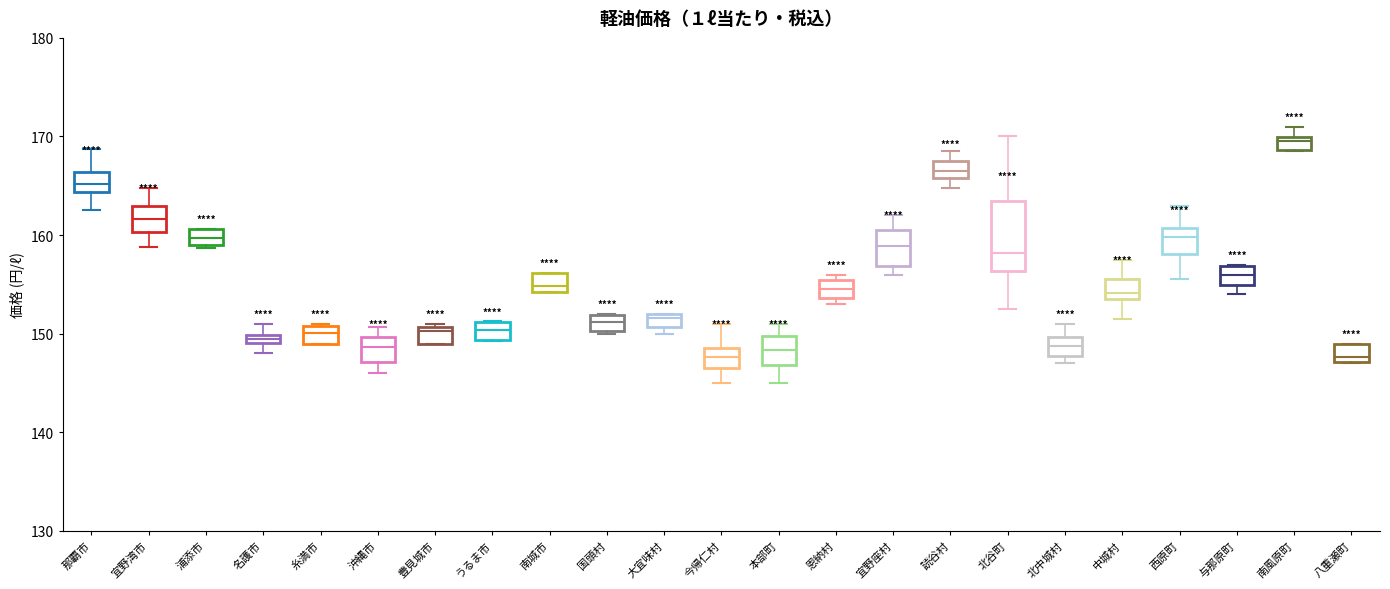

Which box's median line is the highest?

南風原町